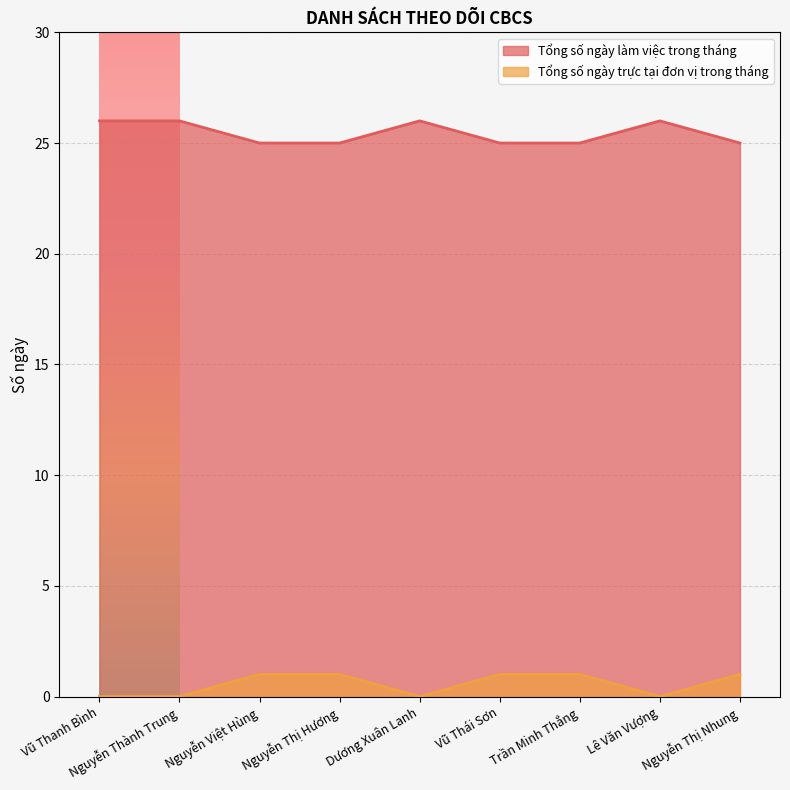

What is the sum of the Tổng số ngày làm việc trong tháng values at Nguyễn Thành Trung and Nguyễn Thị Nhung?

51